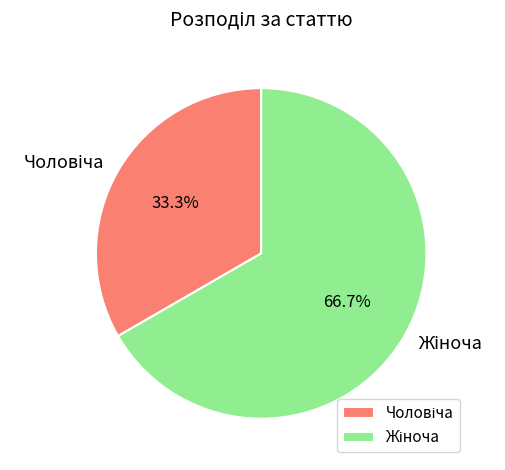

Is there a majority slice in this chart?

Yes